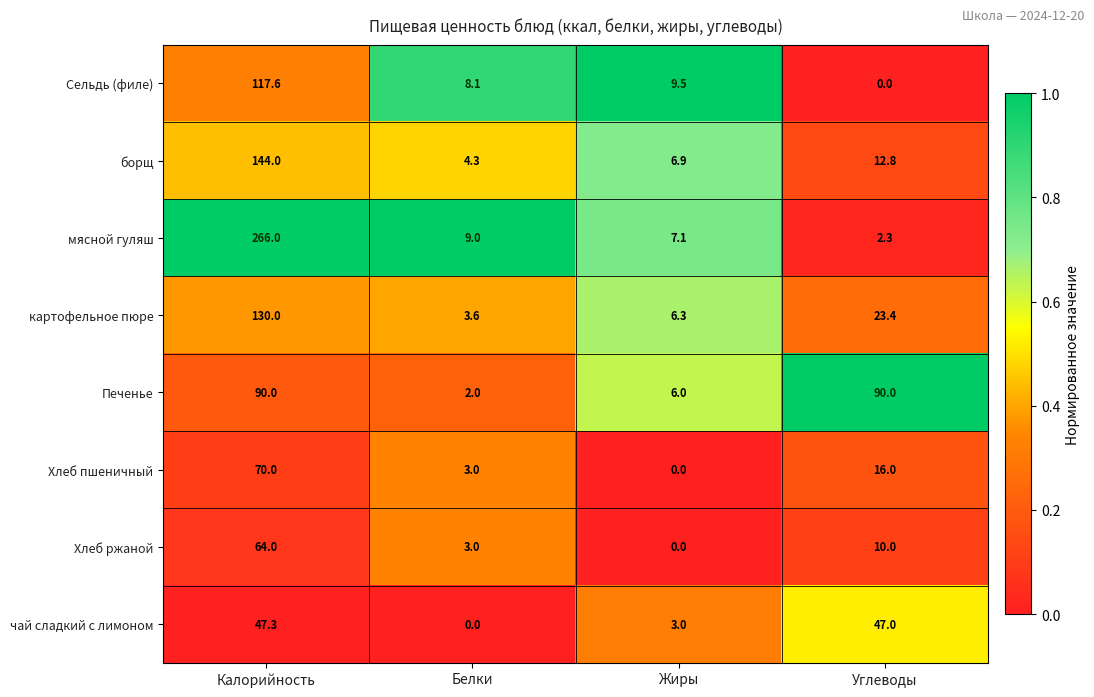

What is the average value of the картофельное пюре series?

40.8